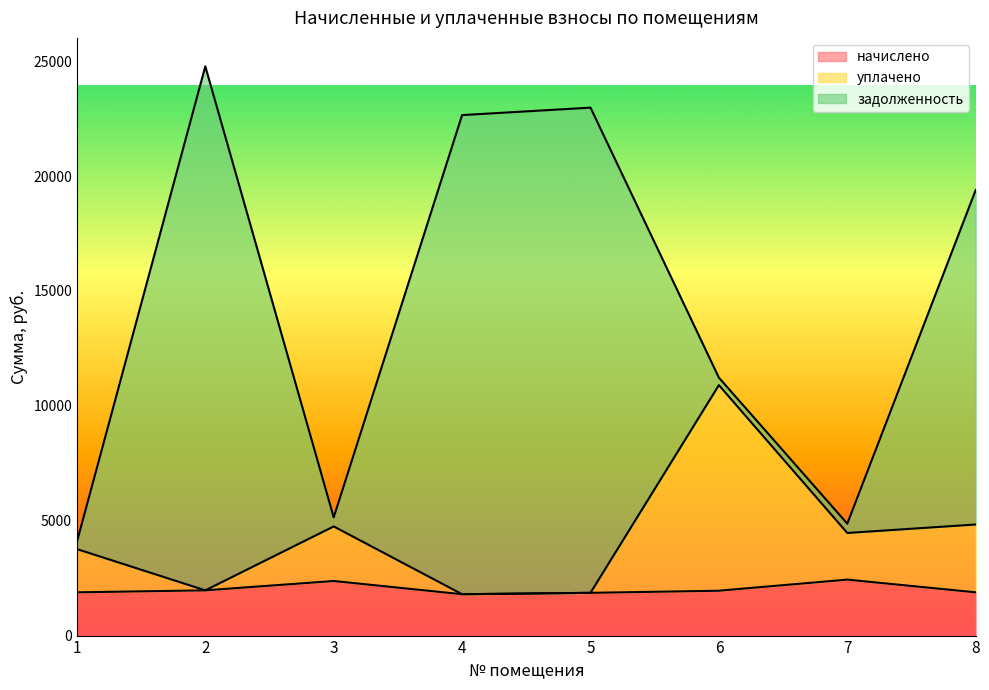

The начислено series shows 1860.3 at 5. True or false?

True